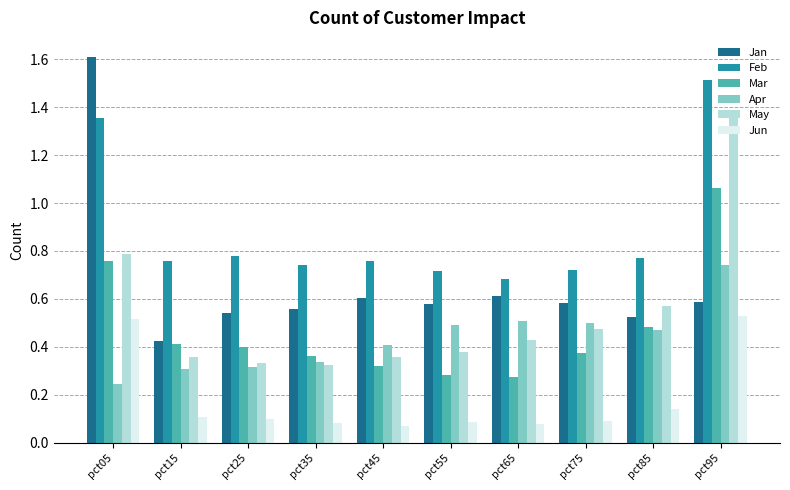

How many groups of bars are there?

10